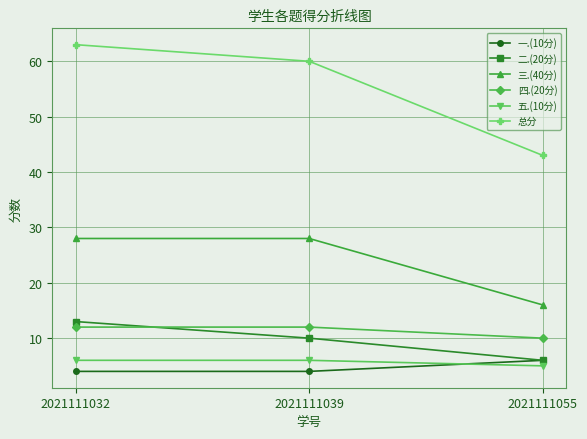

True or false: 五.(10分) has a value of 8 at 2021111055.

False